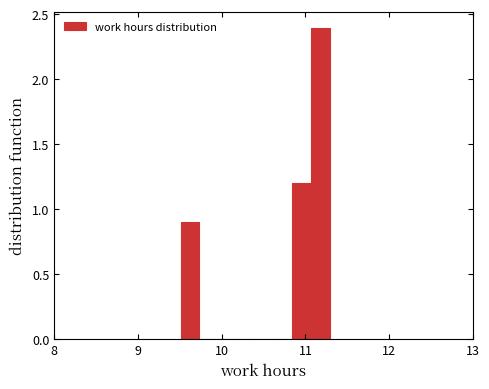

Read against the x-axis, roughly where is the centre of the tallest bar?

11.2